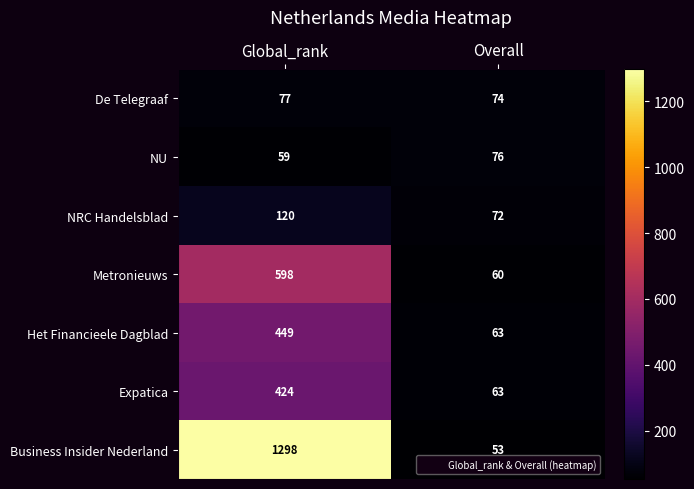

What is the spread (max minus min) of values at Global_rank?

1239